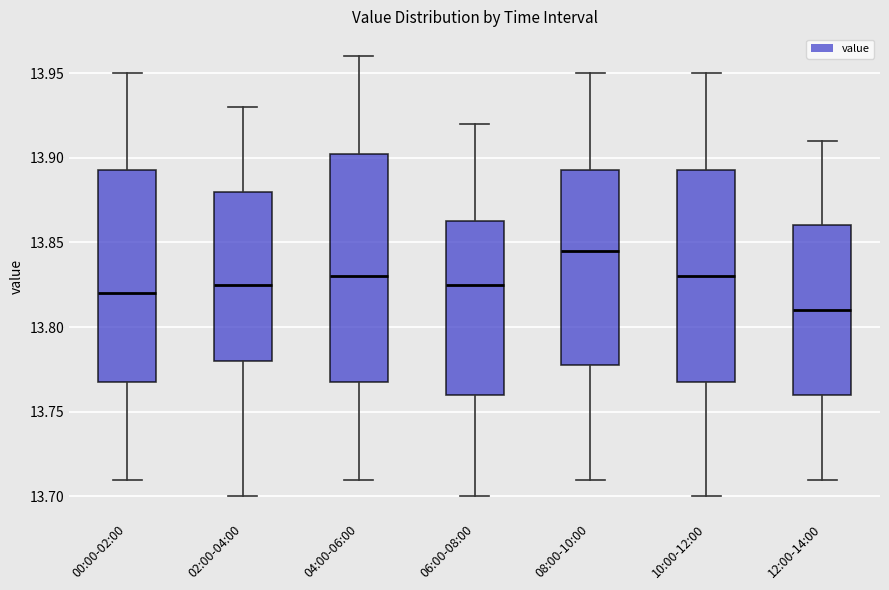

Which box's median line is the highest?

08:00-10:00